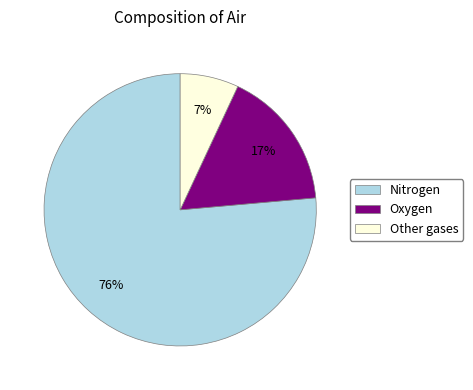

To the nearest percent, what is the average slice percentage?

33%